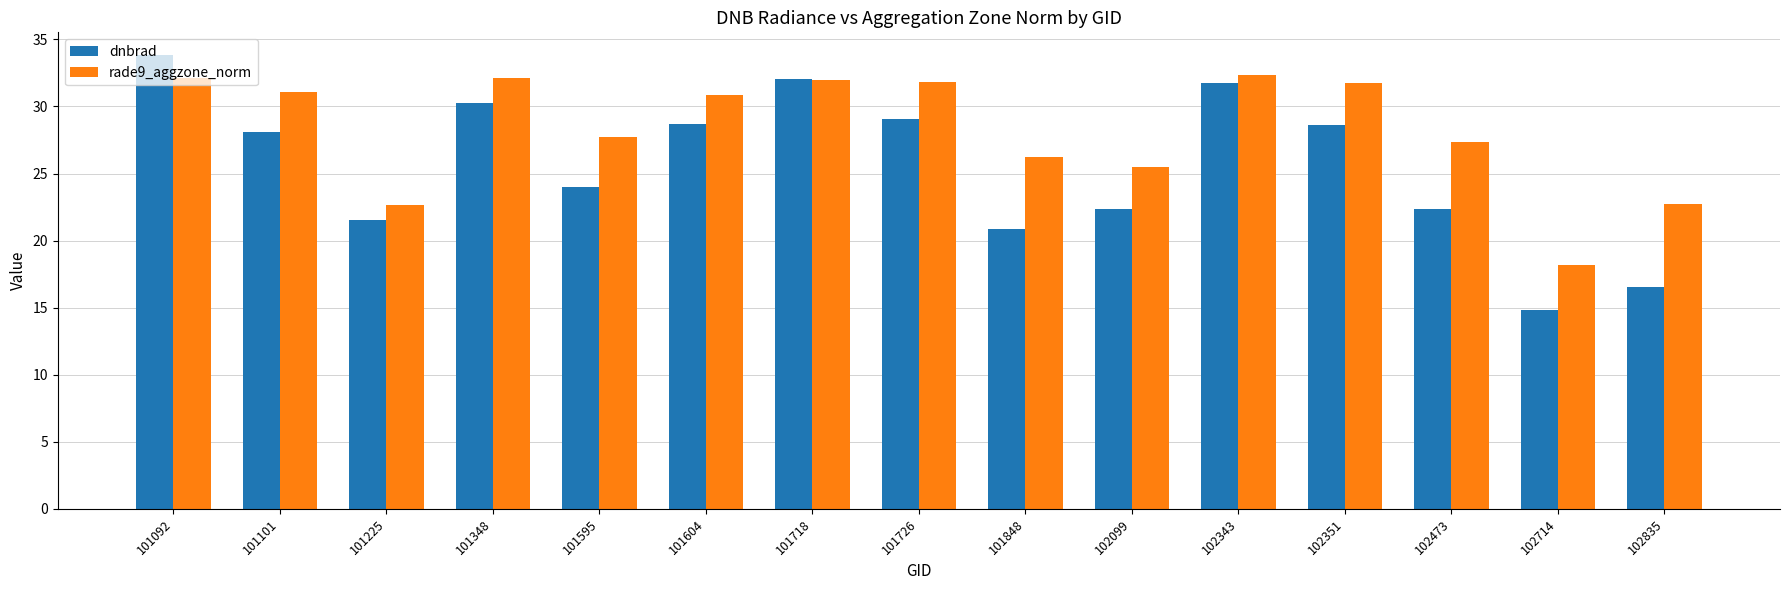

How many series are shown in this chart?

2